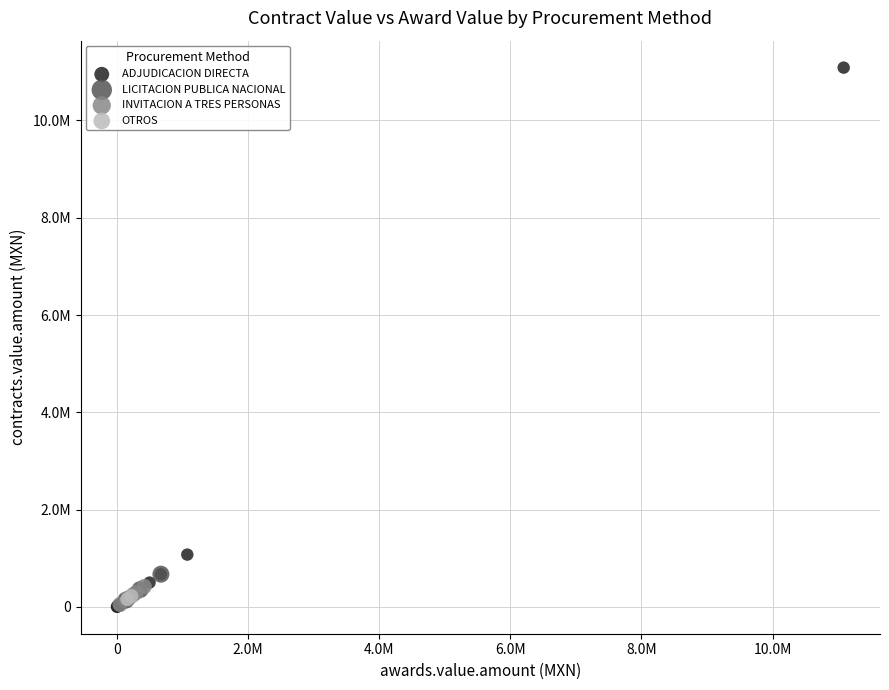

What are all the series names shown in the legend?

ADJUDICACION DIRECTA, LICITACION PUBLICA NACIONAL, INVITACION A TRES PERSONAS, OTROS